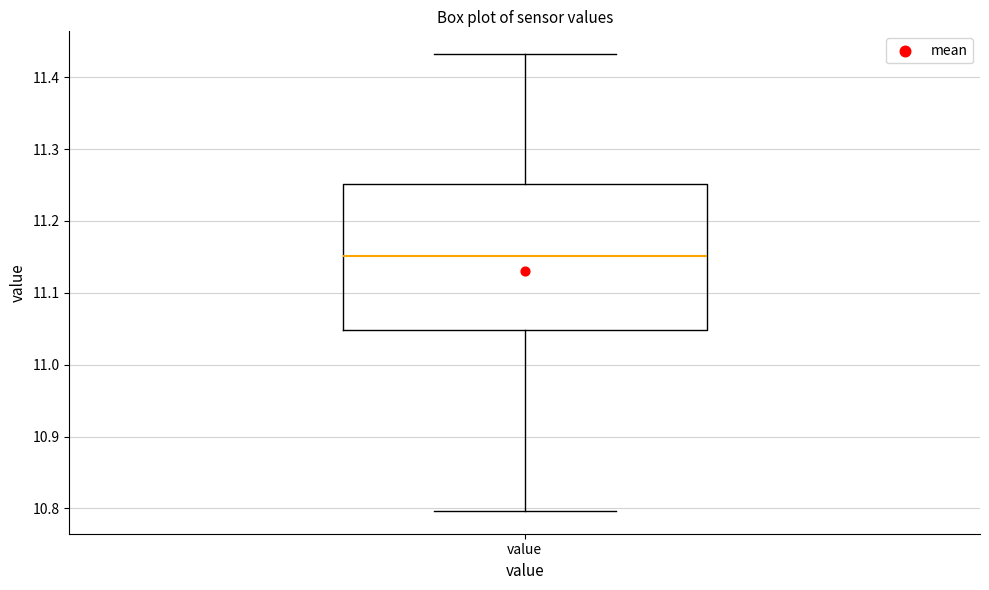

Transcribe this box plot: give where the median line is, the range the box spans, and where the two whiskers end, as read against the y-axis. The values are not printed on the chart, so give them approximately, as read against the axis.

median 11.15, box 11.05 to 11.25, whiskers 10.80 to 11.43